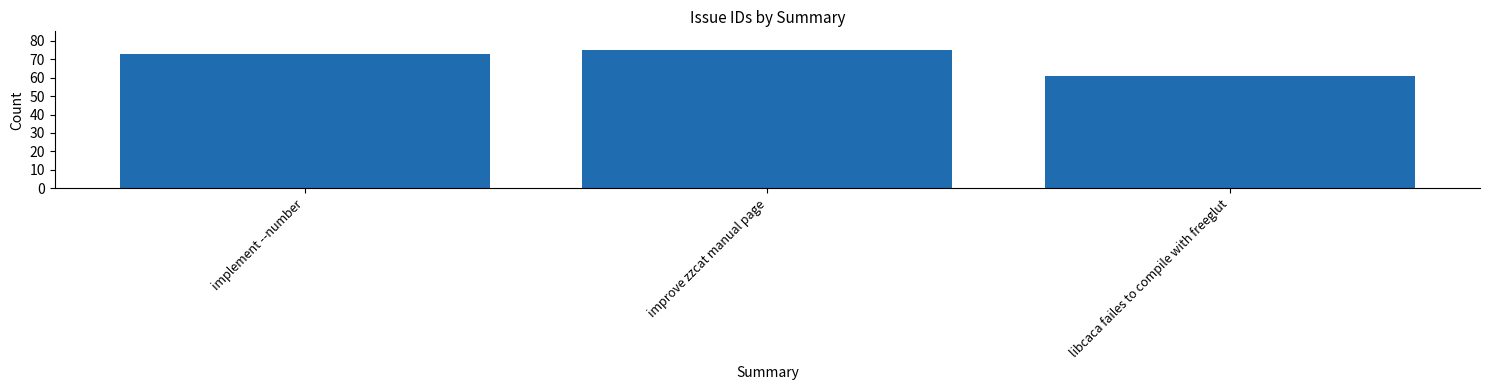

Which label corresponds to the smallest value in the chart?

libcaca failes to compile with freeglut